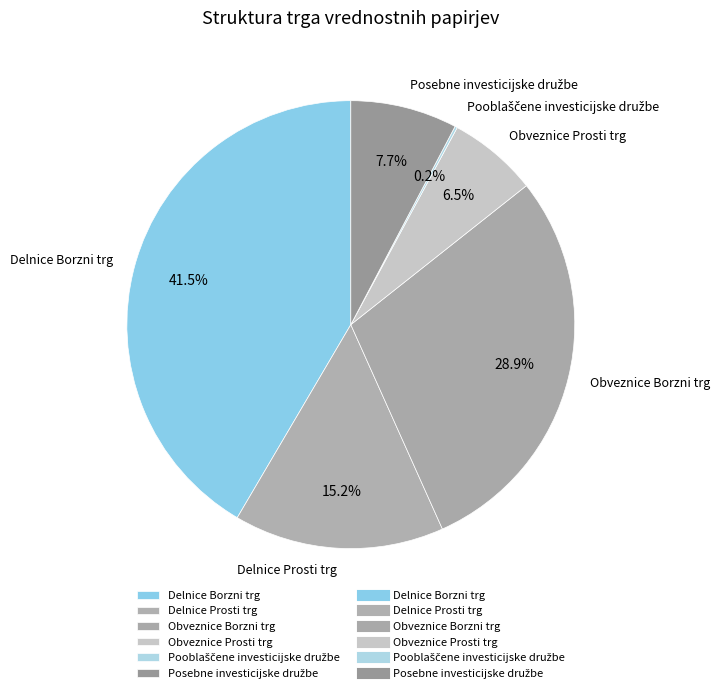

Is there a majority slice in this chart?

No